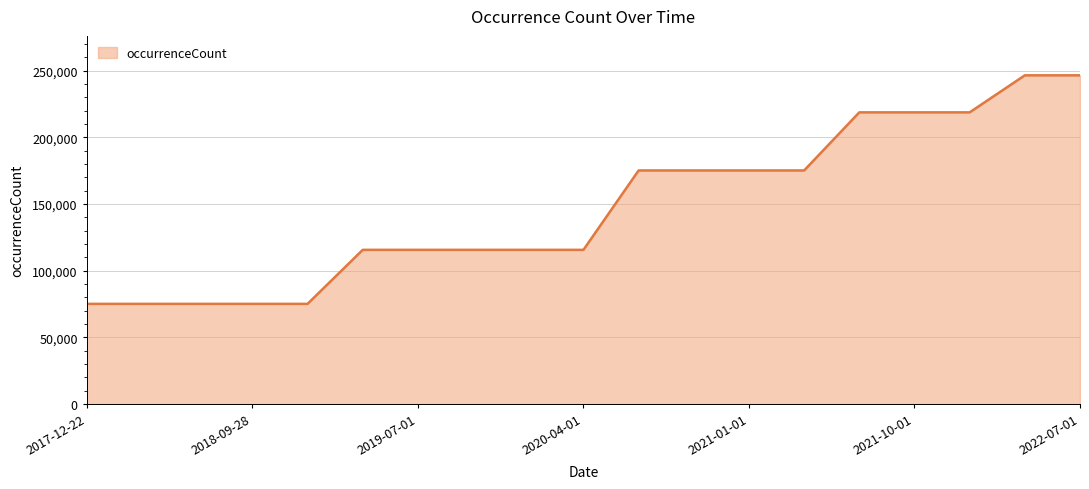

What is the minimum value shown in the chart?

75092